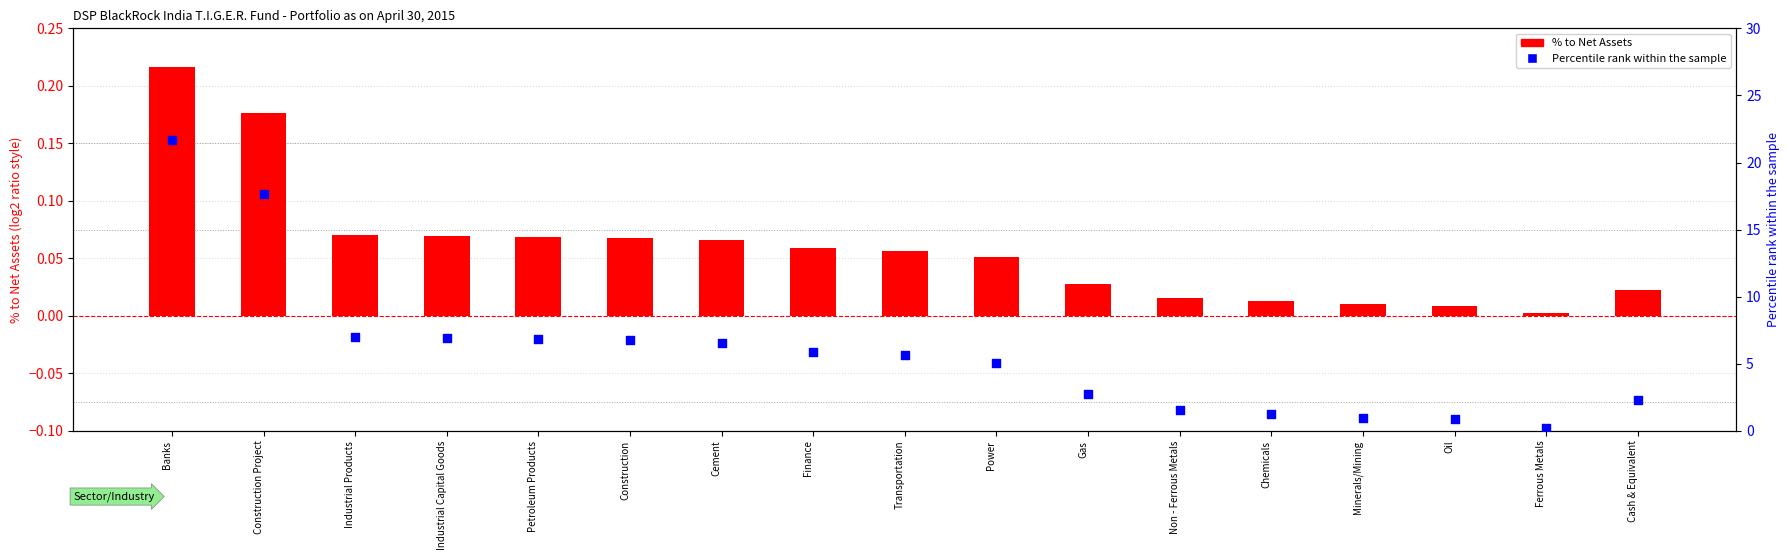

Which series reaches the minimum Y coordinate?

% to Net Assets